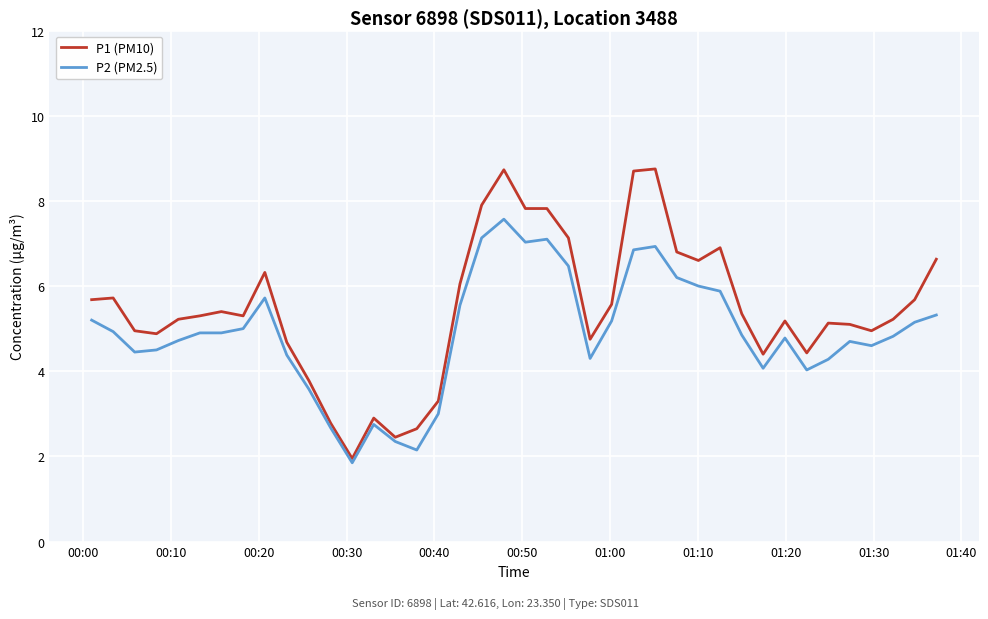

Which series has the largest total across all categories?

P1 (PM10)